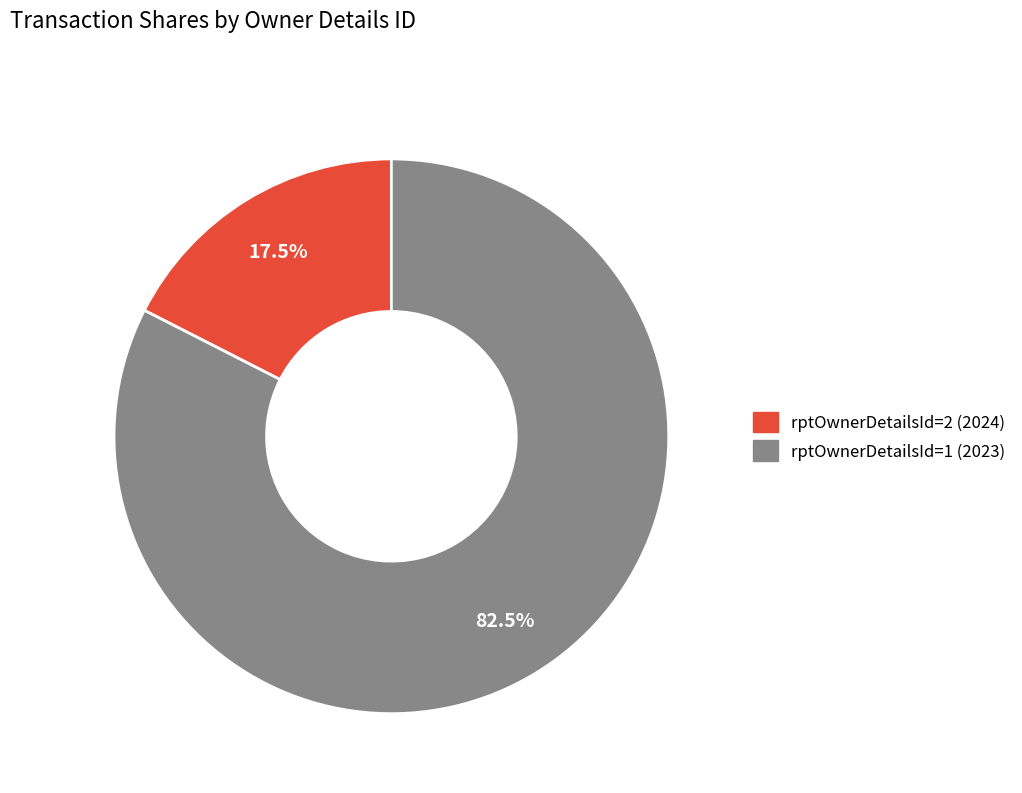

True or false: rptOwnerDetailsId=2 (2024) accounts for 7% of the total.

False